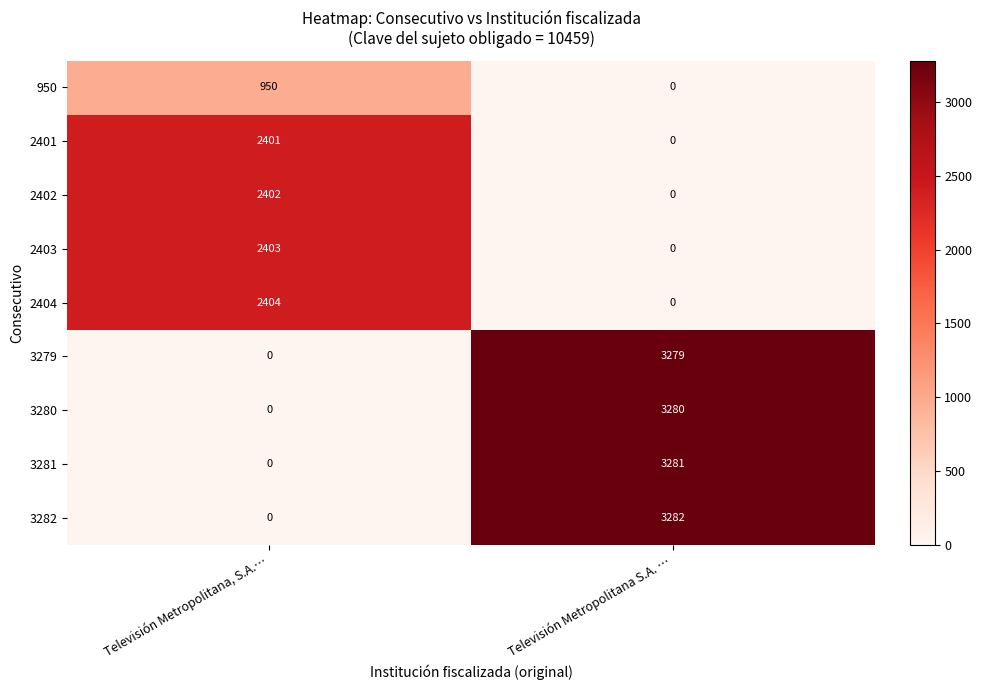

At which category is the sum across all series the highest?

Televisión Metropolitana S.A. …